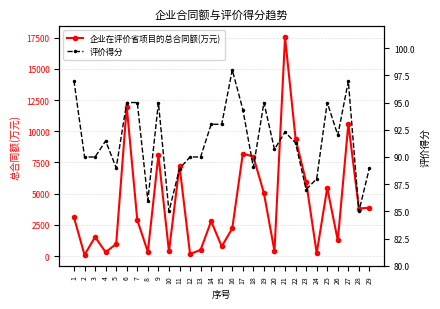

Which series has the largest range (max minus min)?

企业在评价省项目的总合同额(万元)